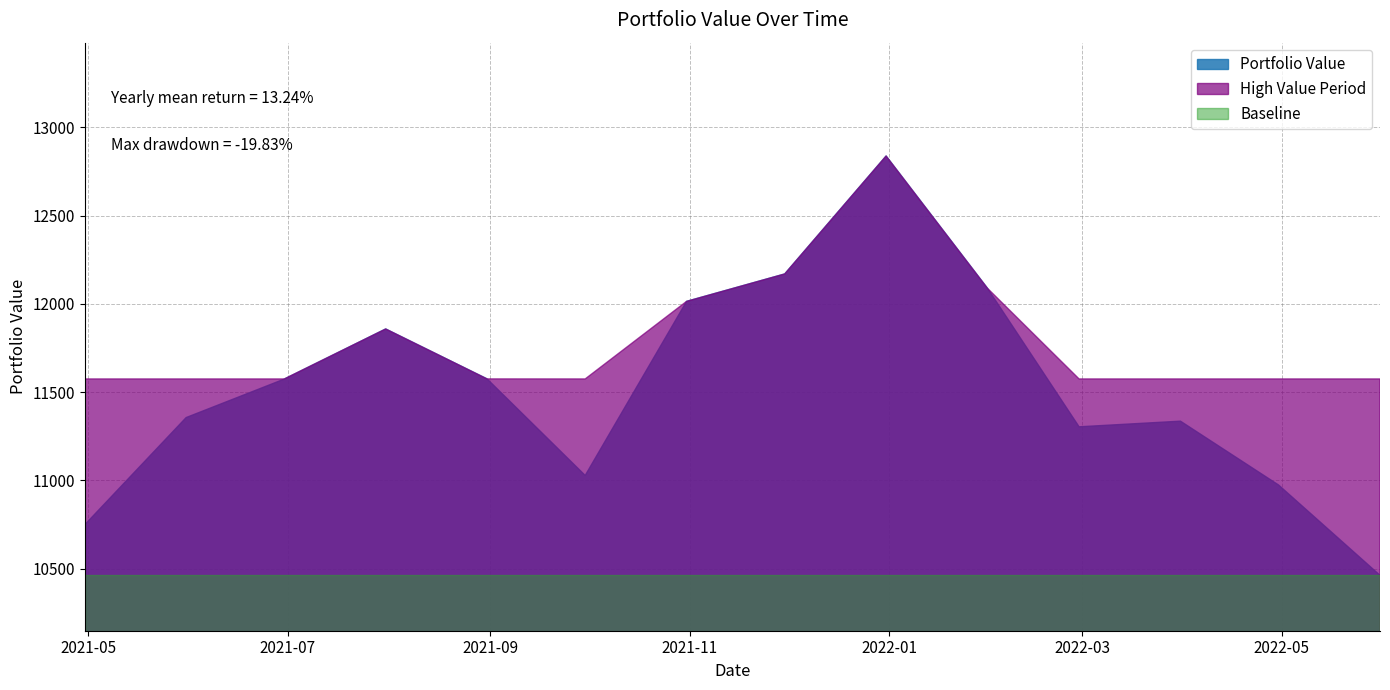

What is the difference between the second highest and second lowest values?

1420.5